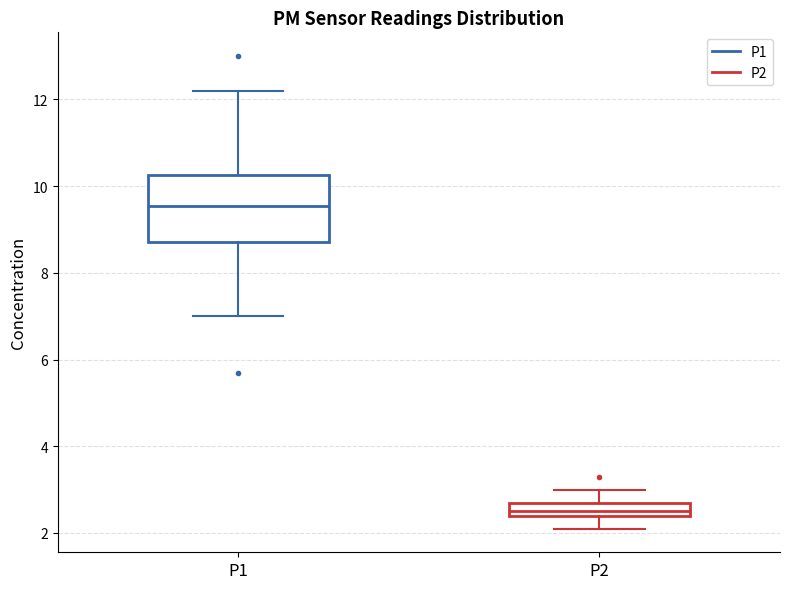

Reading left to right, transcribe this box plot: for each box, give where its median line is, the range the box spans, and where its two whiskers end, as read against the y-axis. The values are not printed on the chart, so give them approximately, as read against the axis.

P1: median 9.6, box 8.8 to 10.2, whiskers 7.0 to 12.2
P2: median 2.6, box 2.4 to 2.8, whiskers 2.2 to 3.0